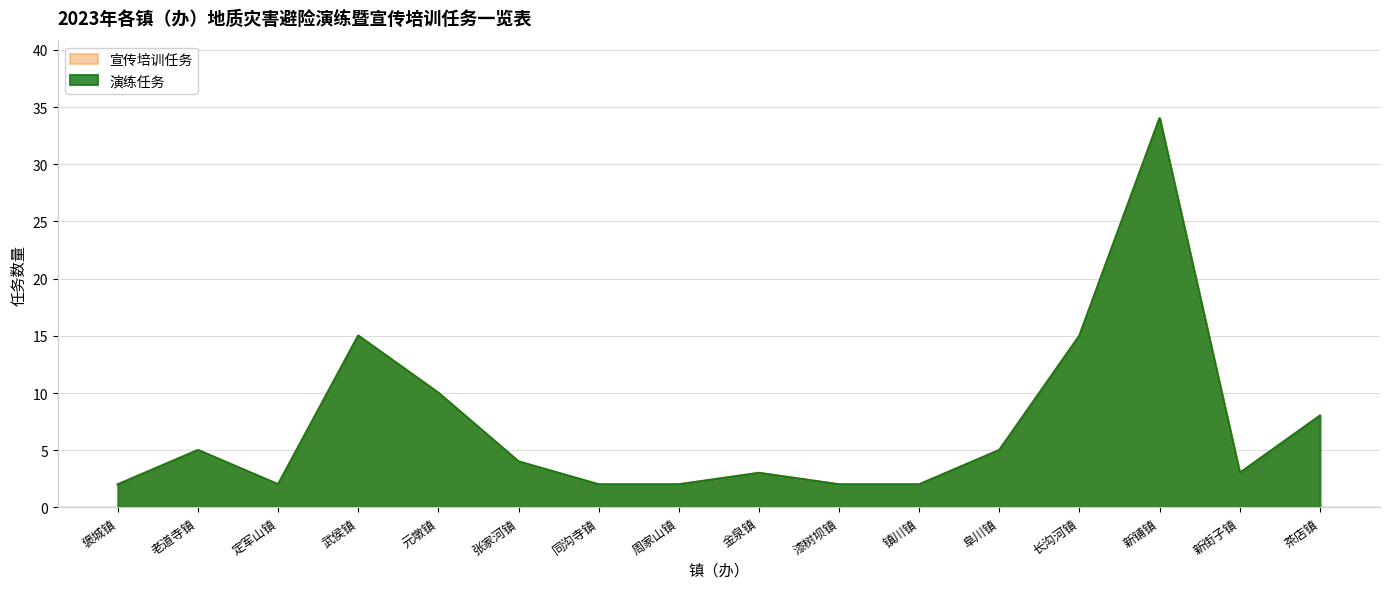

Reading left to right, transcribe all the data shown in this chart.

演练任务: 2	5	2	15	10	4	2	2	3	2	2	5	15	34	3	8
宣传培训任务: 2	5	2	15	10	4	2	2	3	2	2	5	15	34	3	8